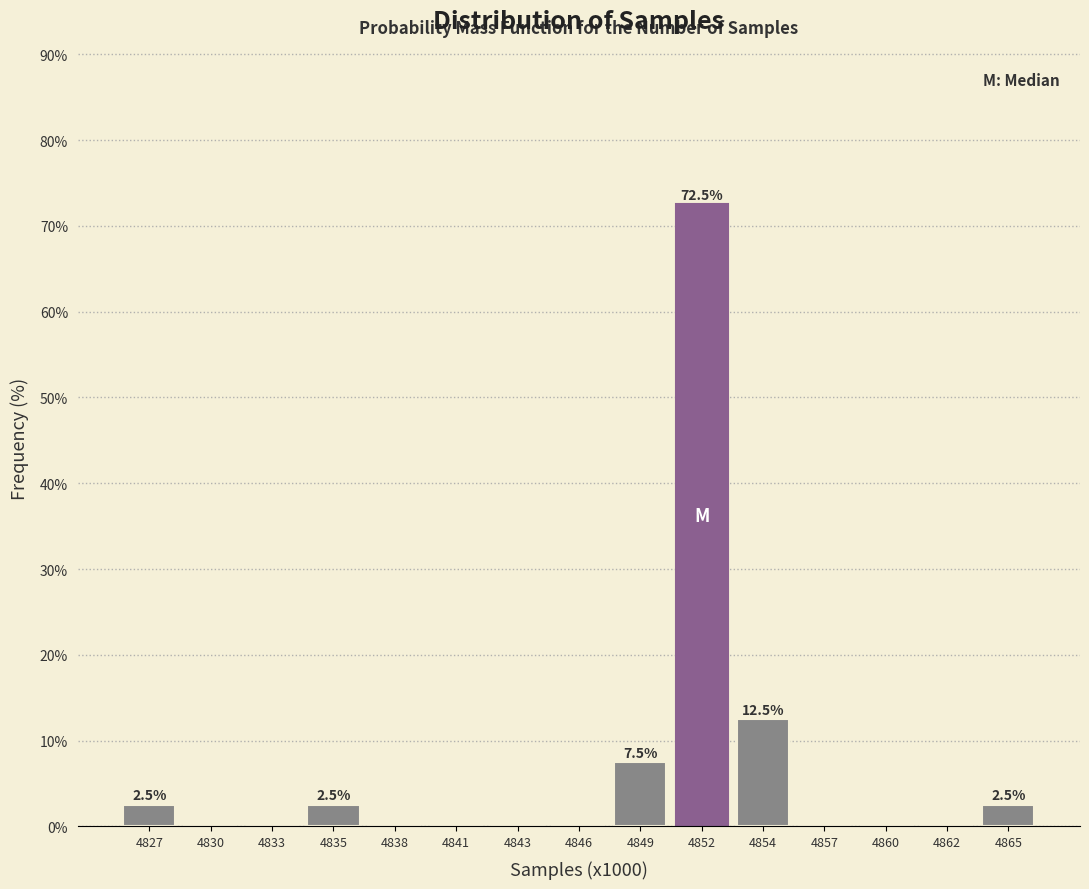

Reading left to right, what are all the values shown in this chart?

4827=2.5	4830=0.0	4833=0.0	4835=2.5	4838=0.0	4841=0.0	4843=0.0	4846=0.0	4849=7.5	4852=72.5	4854=12.5	4857=0.0	4860=0.0	4862=0.0	4865=2.5